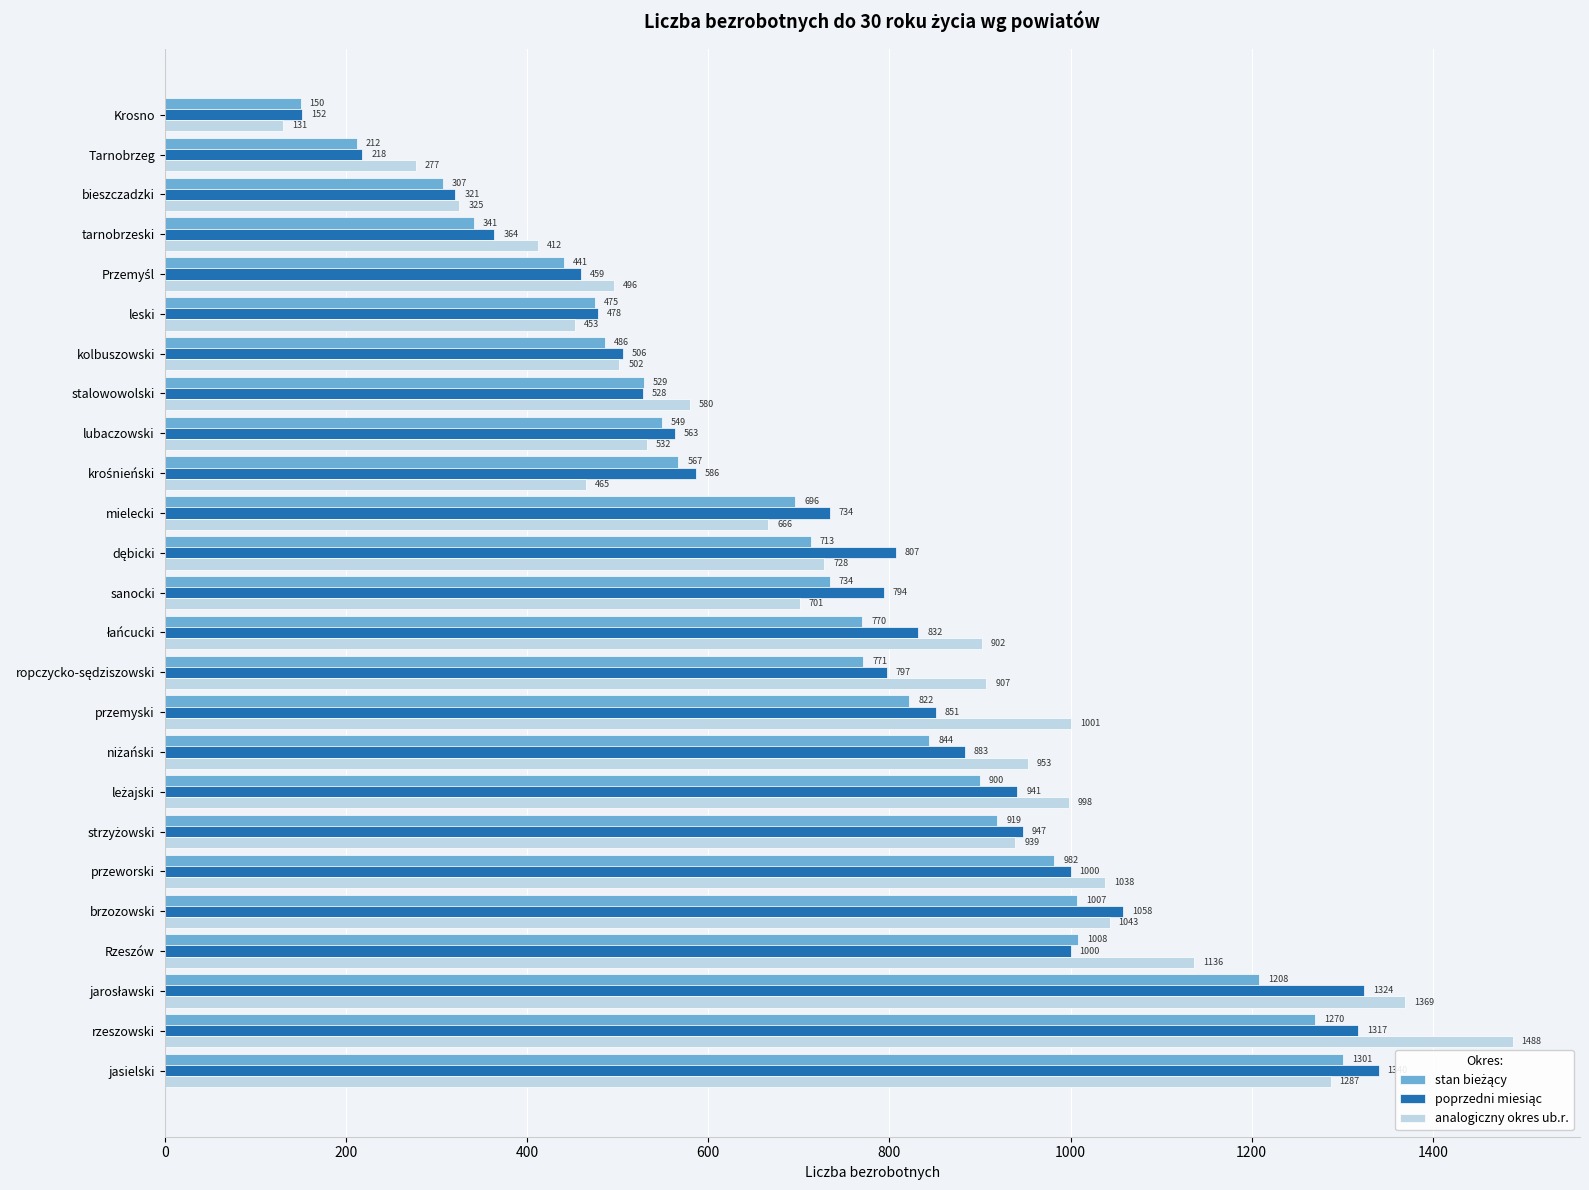

The analogiczny okres ub.r. series shows 534 at Rzeszów. True or false?

False